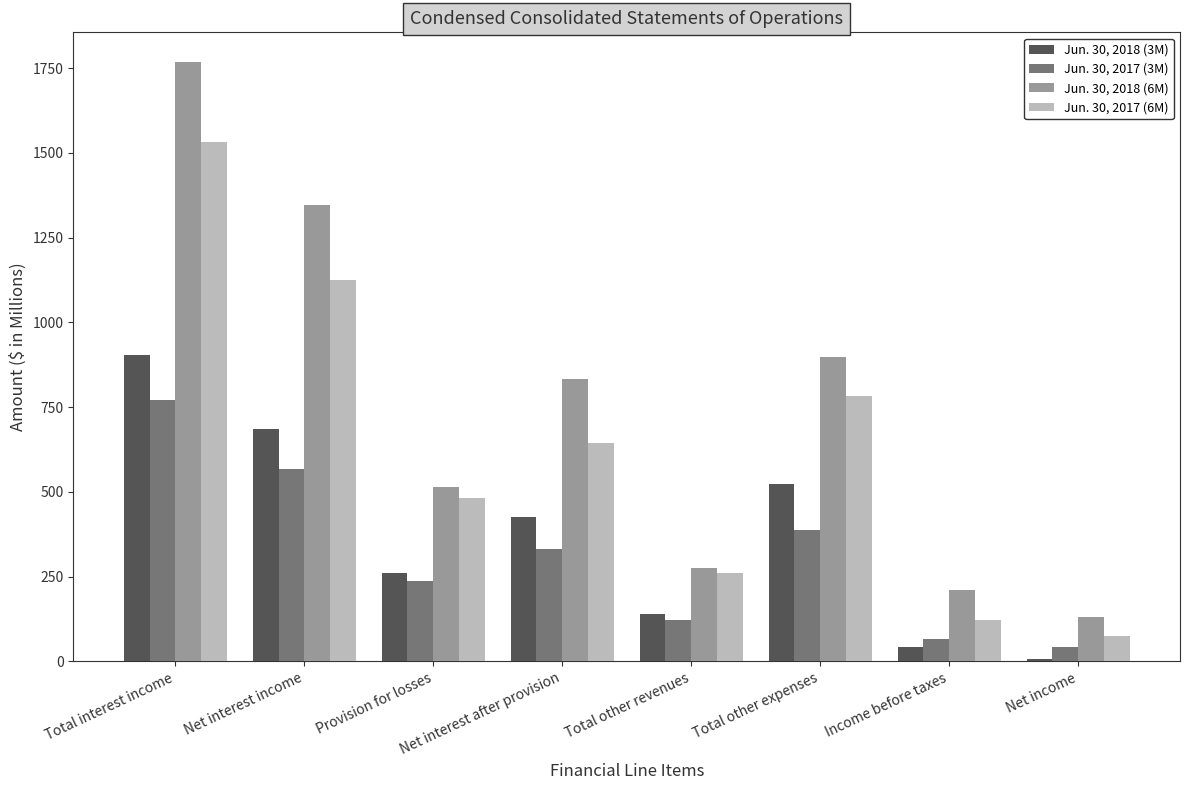

The value of Jun. 30, 2017 (3M) at Net income is 42. True or false?

True